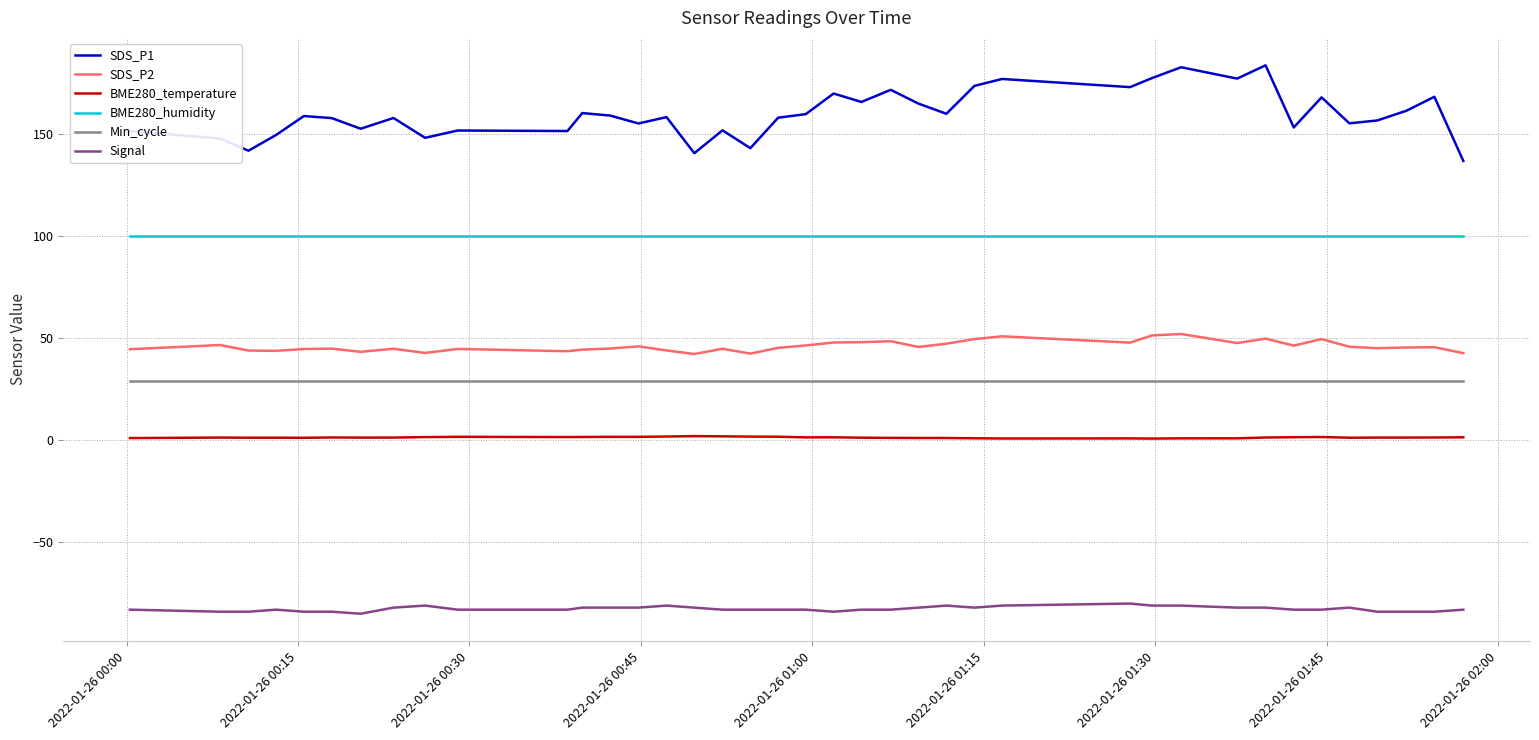

True or false: BME280_temperature has more than 2 points higher than both neighbors.

True